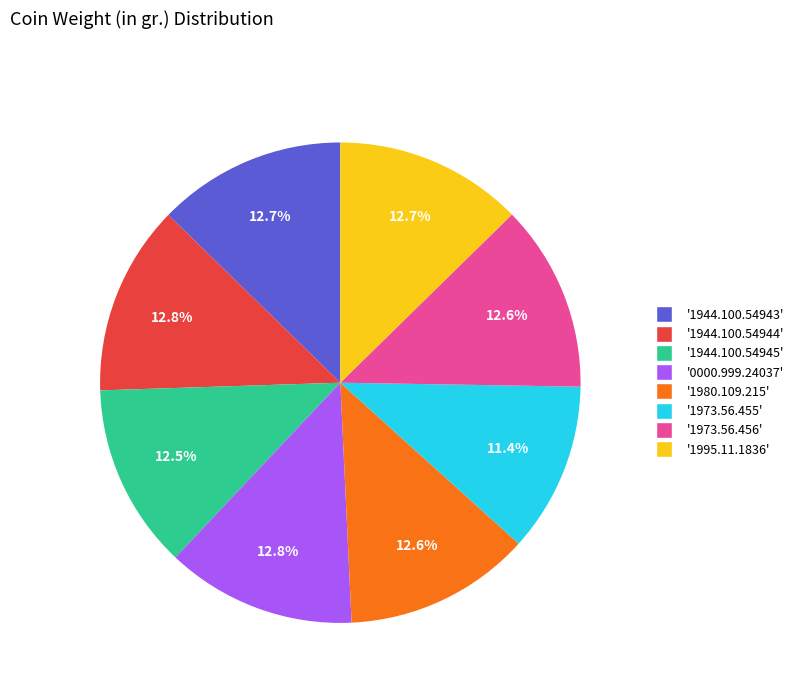

Is there a majority slice in this chart?

No